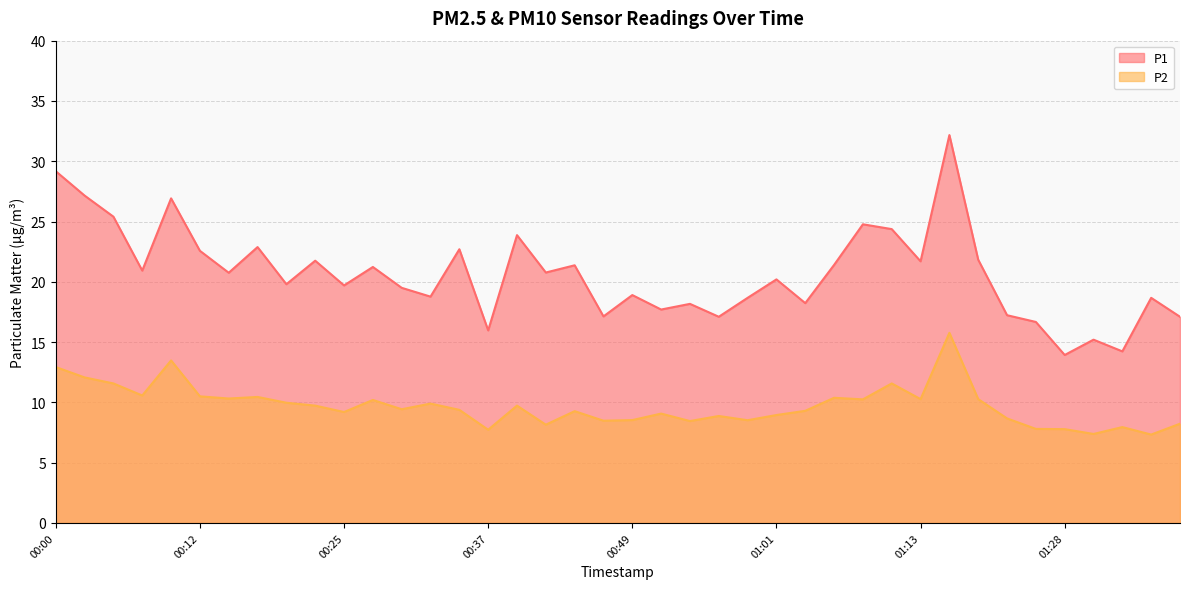

What is the value of the P2 point at the 27th from the left?

9.3